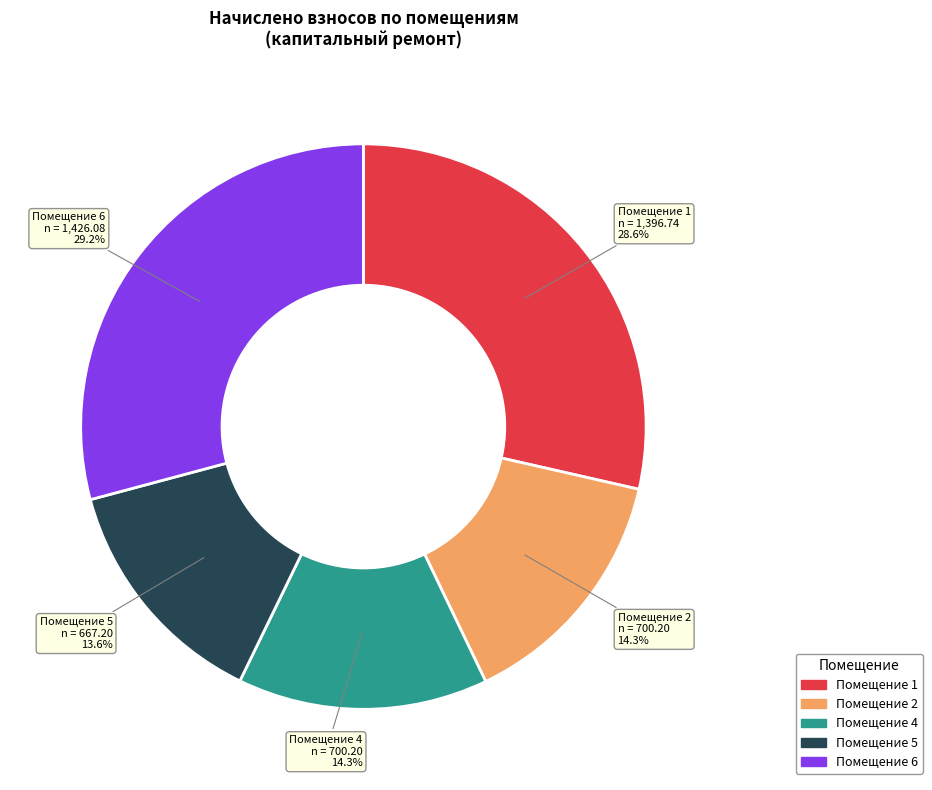

Does any single category account for the majority?

No